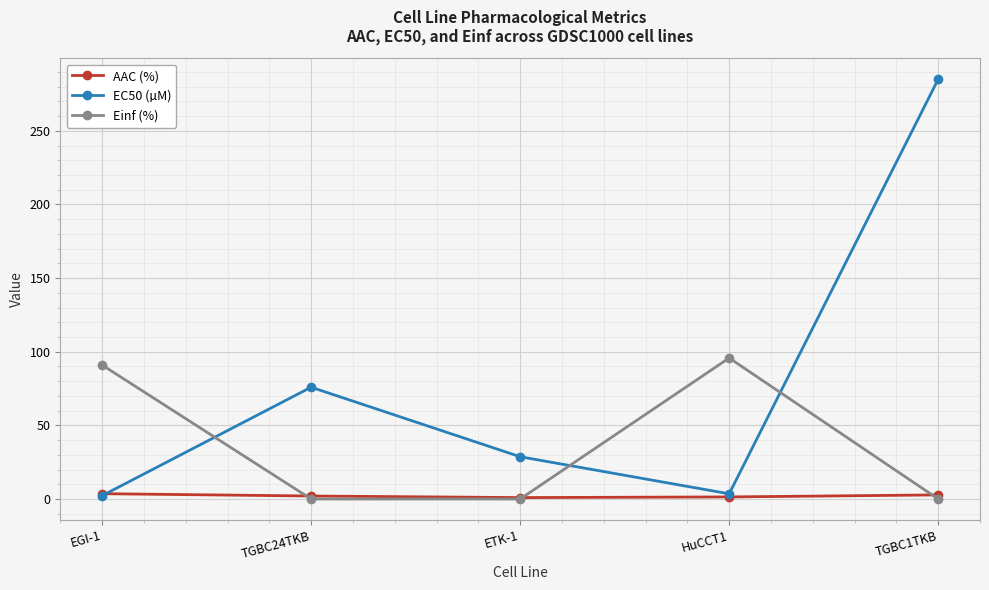

True or false: EC50 (µM) has more than 1 interior local peaks.

False